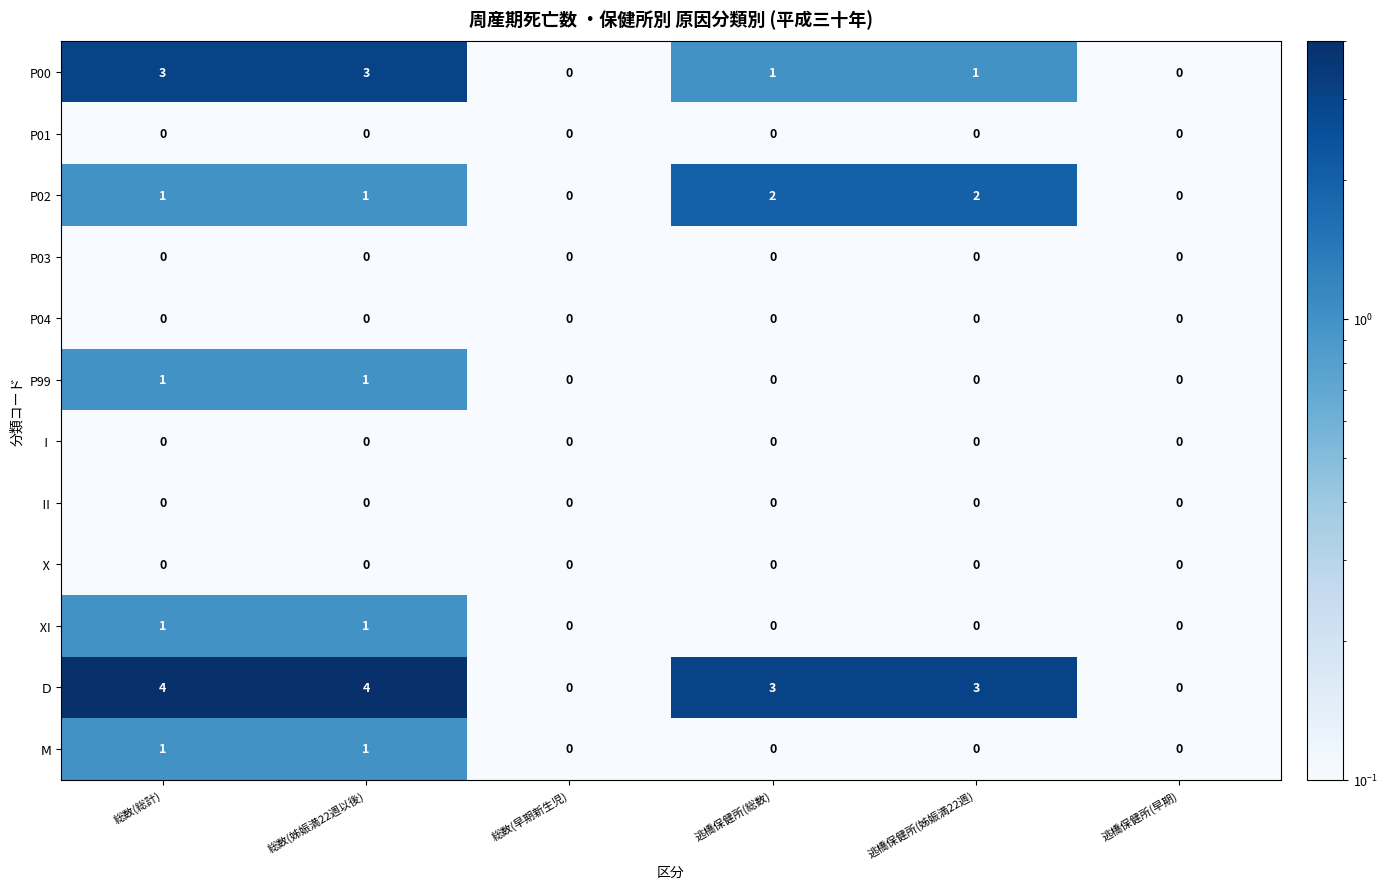

Is it true that P00 equals 1 at 逃橋保健所(総数)?

True